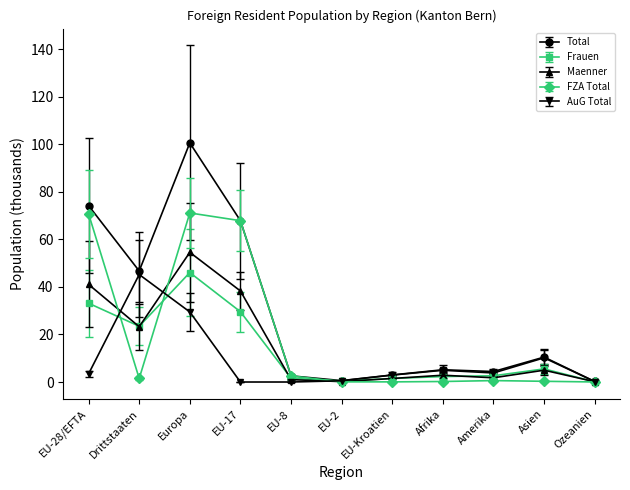

What is the label of the 6th point from the right?

EU-2